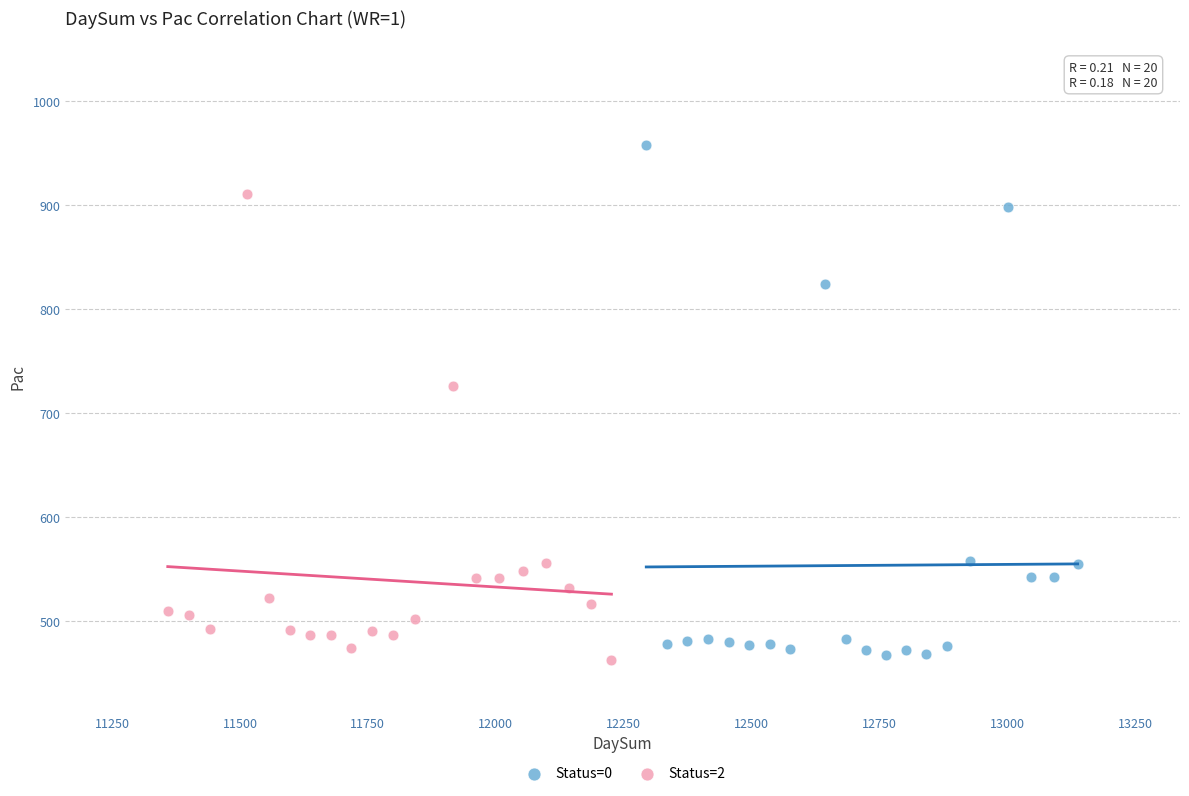

Which series contains the highest Y value?

Status=0